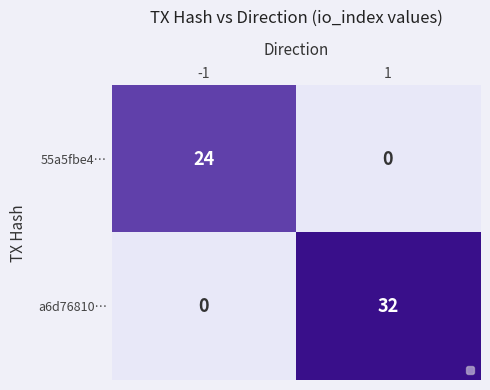

What is the total value across all series at -1?

24